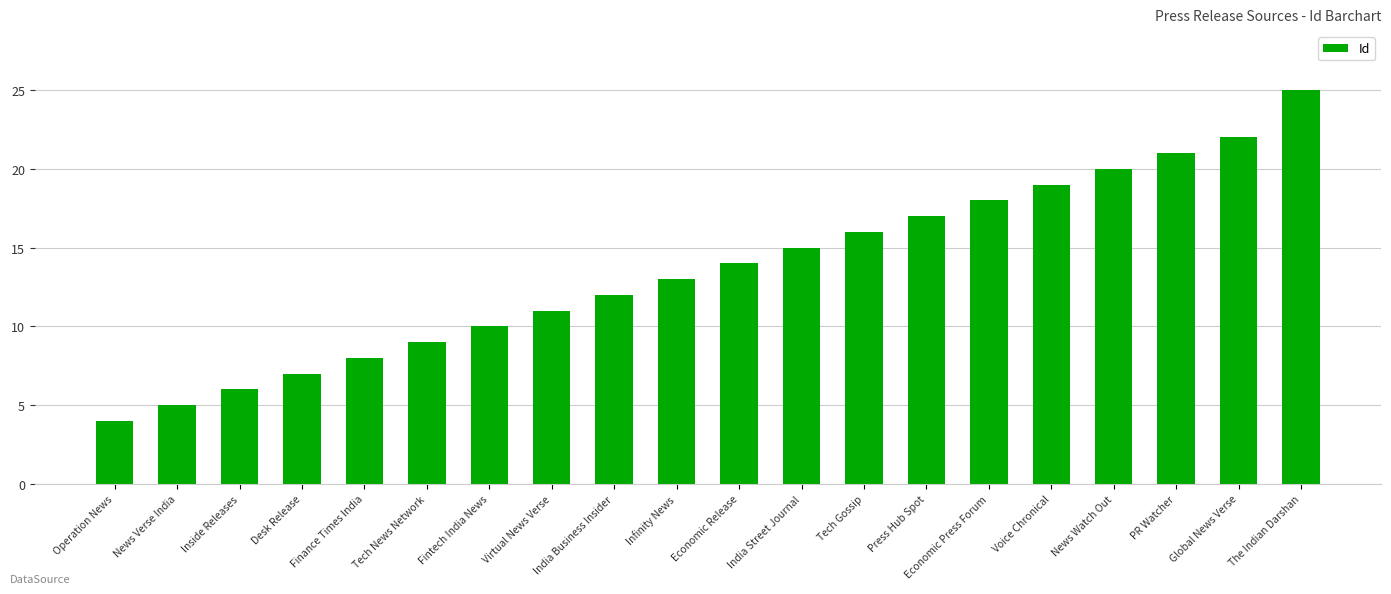

Reading left to right, what are all the values shown in this chart?

Operation News=4	News Verse India=5	Inside Releases=6	Desk Release=7	Finance Times India=8	Tech News Network=9	Fintech India News=10	Virtual News Verse=11	India Business Insider=12	Infinity News=13	Economic Release=14	India Street Journal=15	Tech Gossip=16	Press Hub Spot=17	Economic Press Forum=18	Voice Chronical=19	News Watch Out=20	PR Watcher=21	Global News Verse=22	The Indian Darshan=25